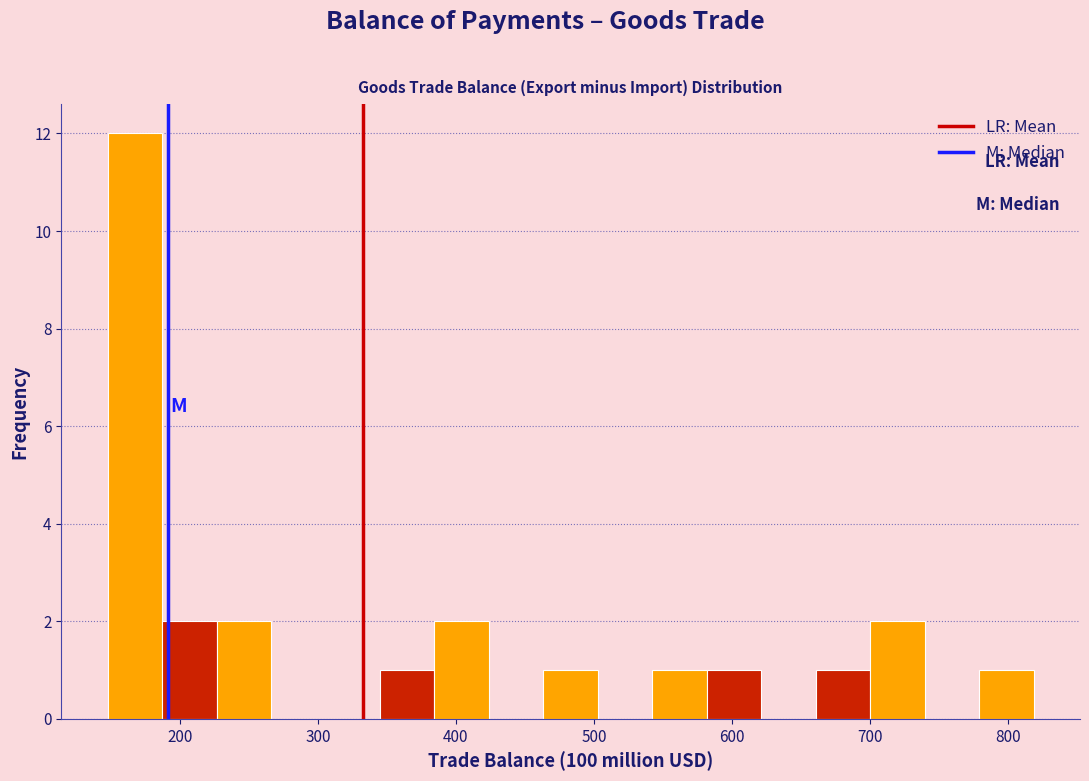

Read against the x-axis, roughly where is the centre of the tallest bar?

170